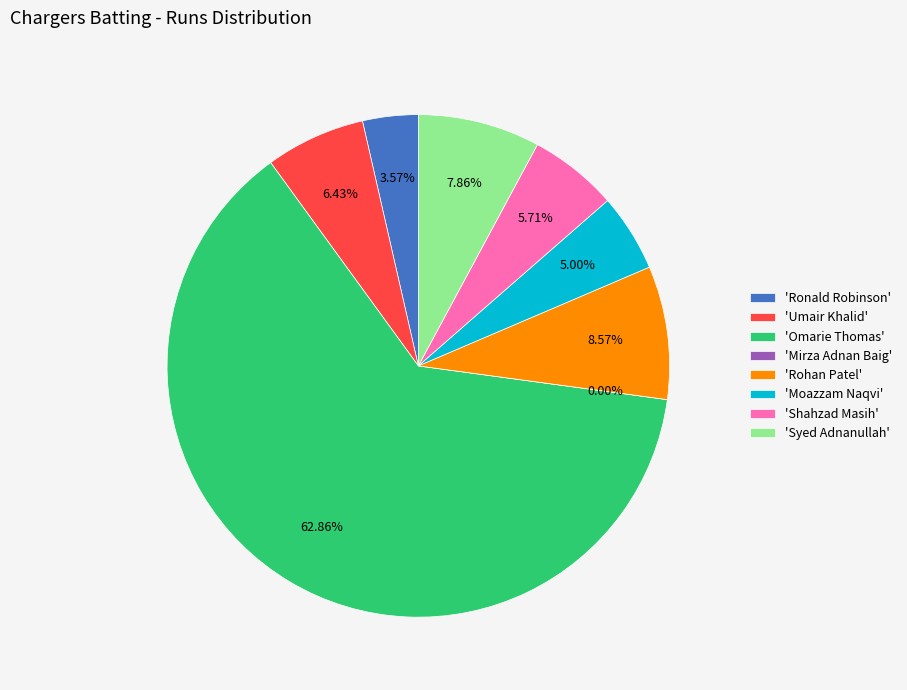

How many slices are in this pie chart?

8